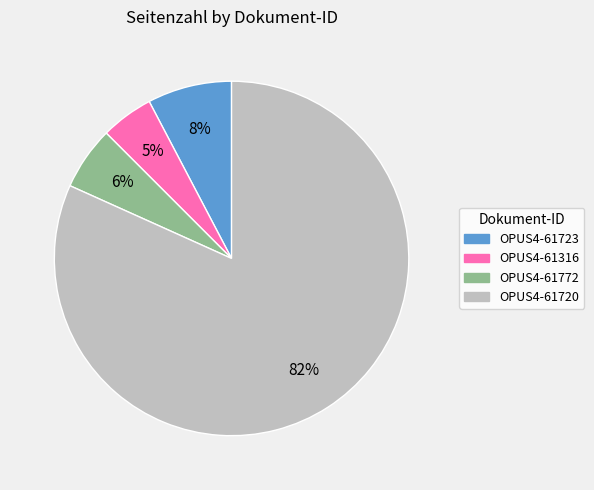

Approximately how many times larger is the value at OPUS4-61316 compared to OPUS4-61723?

0.6